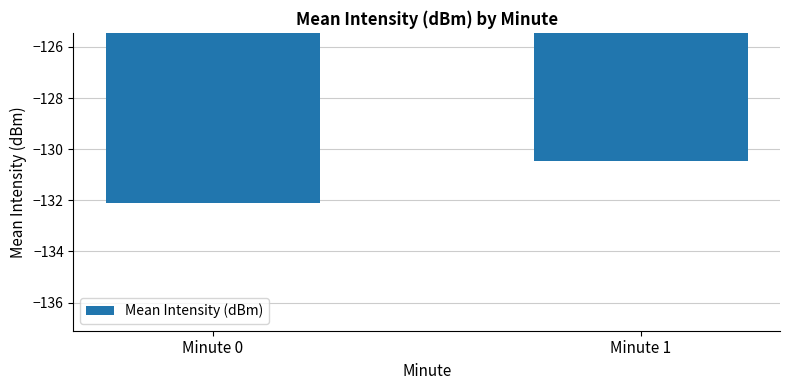

What is the difference between the values at Minute 1 and Minute 0?

1.6